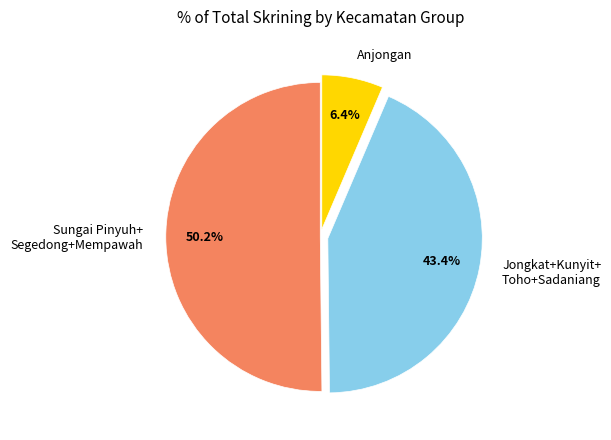

What is the largest slice in the pie chart?

Sungai Pinyuh+ Segedong+Mempawah